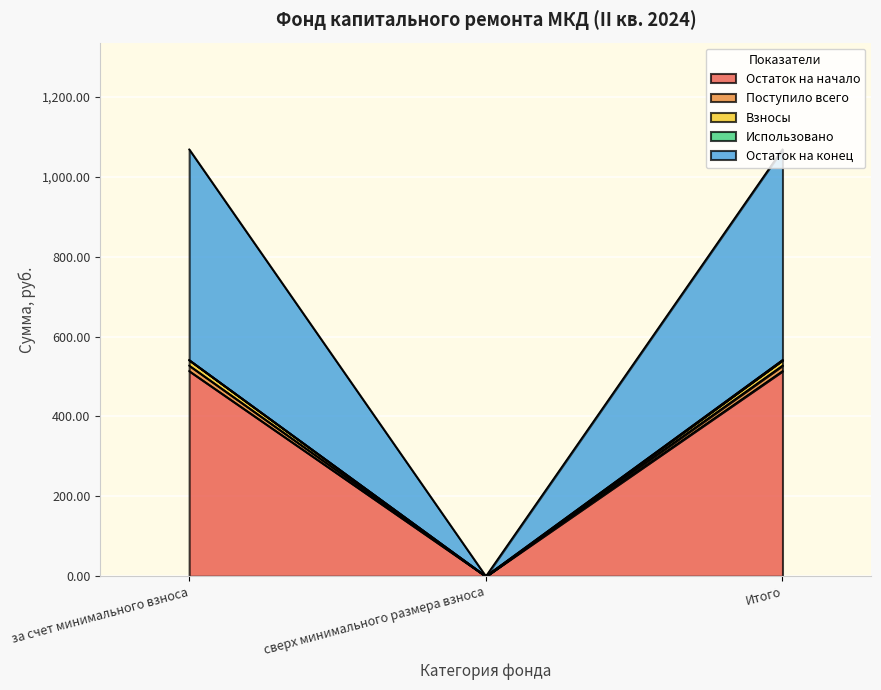

At how many categories does at least one series exceed 434?

2